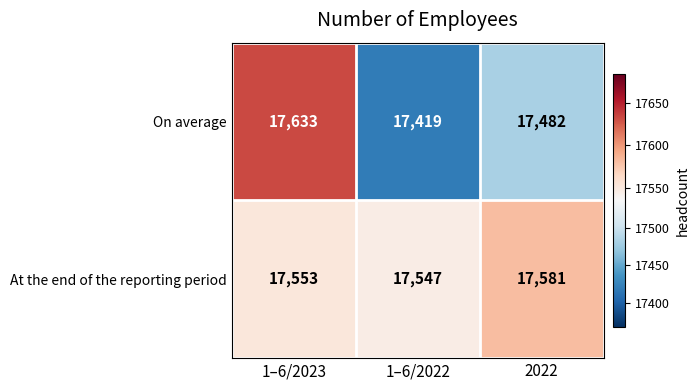

Is it true that On average equals 29379 at 2022?

False